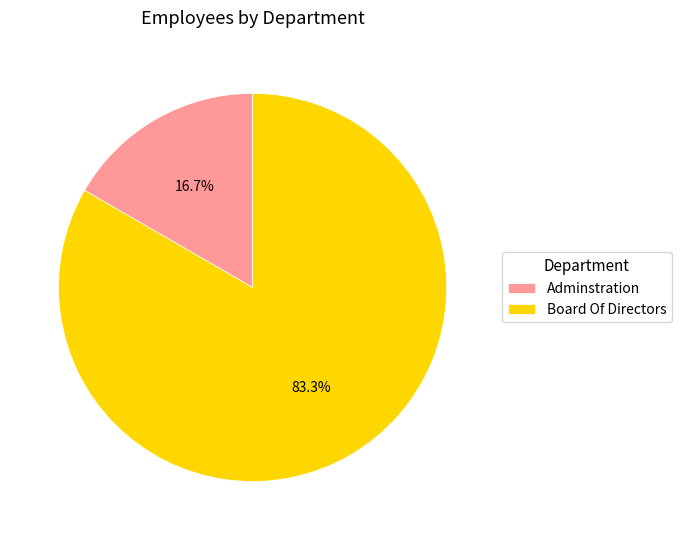

Is it true that Adminstration is 23% of the pie?

False